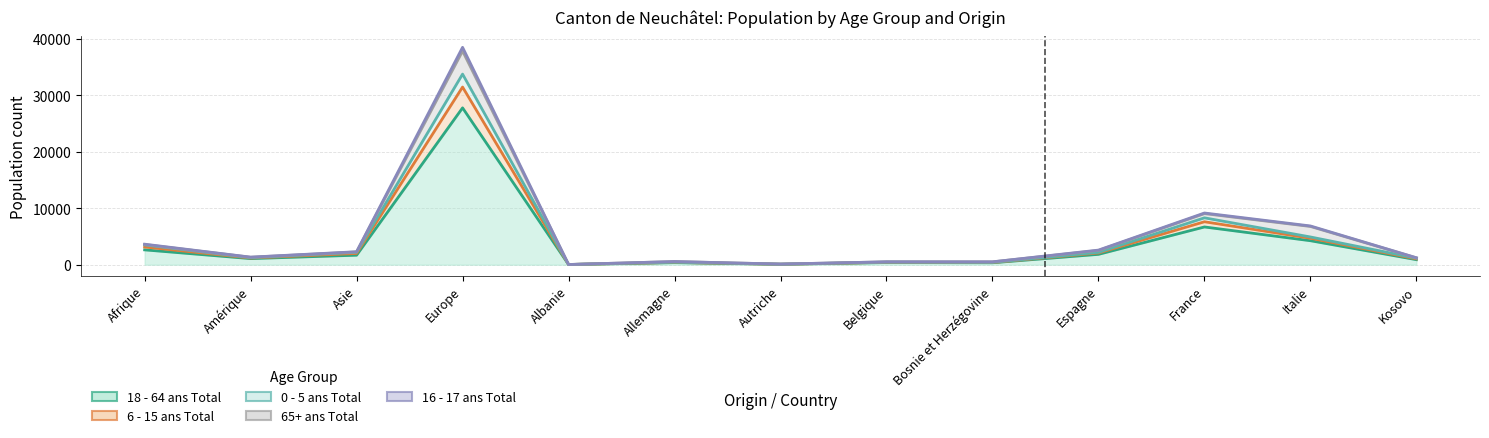

What is the difference between the highest and lowest values at Albanie?

4